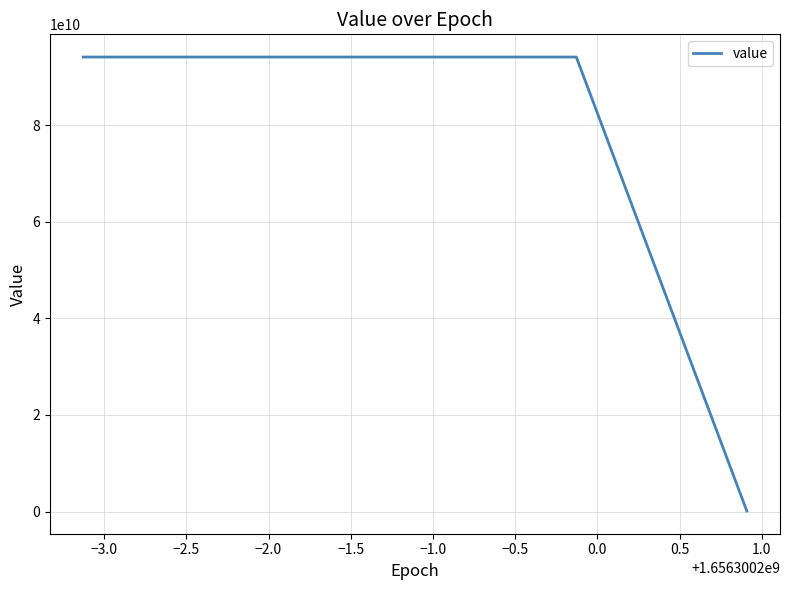

What is the difference between the maximum and minimum values?

94005850112